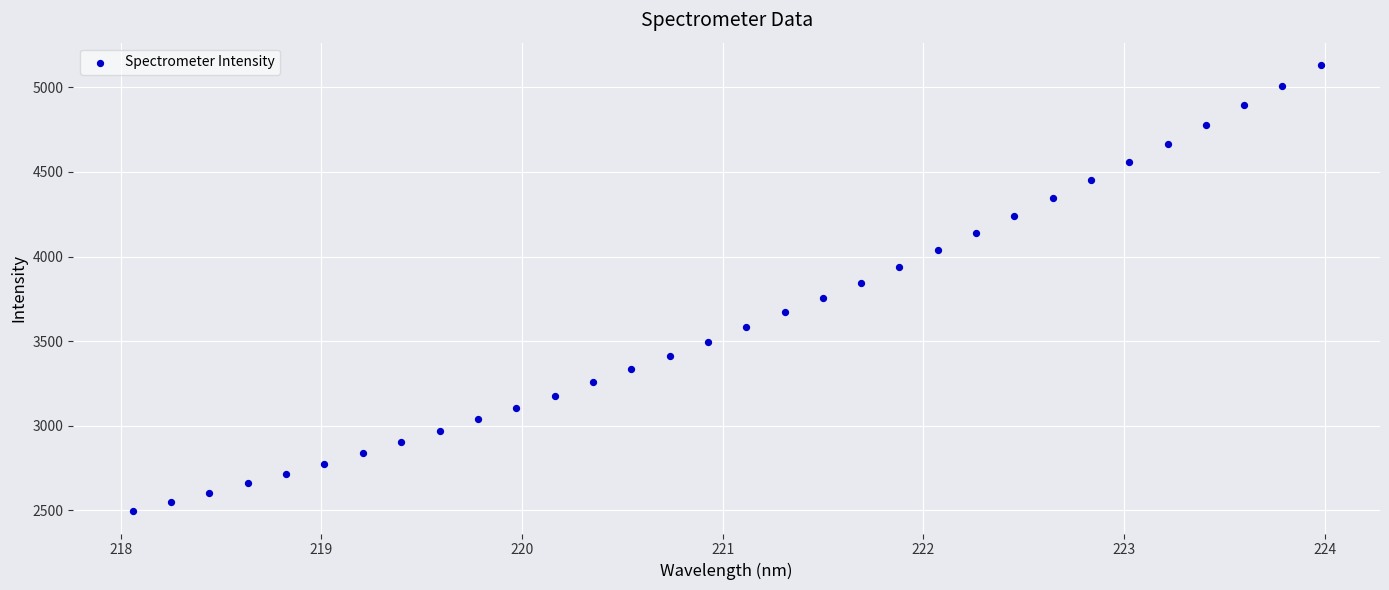

What is the range of Y values (max minus min)?

2638.5